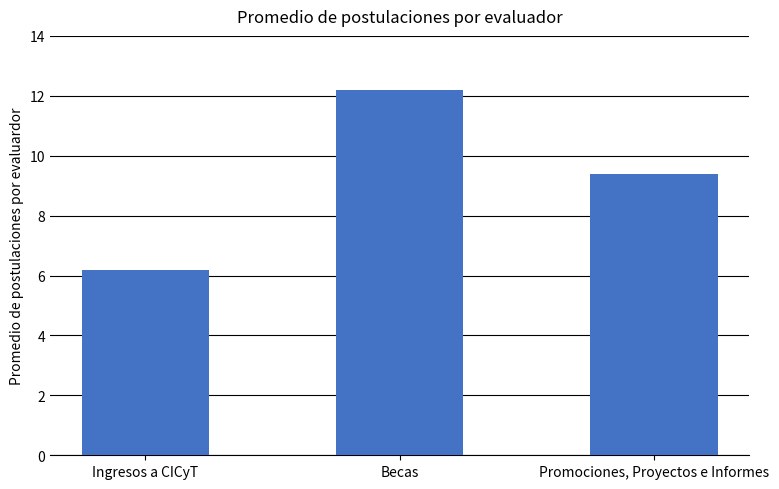

Reading left to right, transcribe all the data shown in this chart.

6.2	12.2	9.4